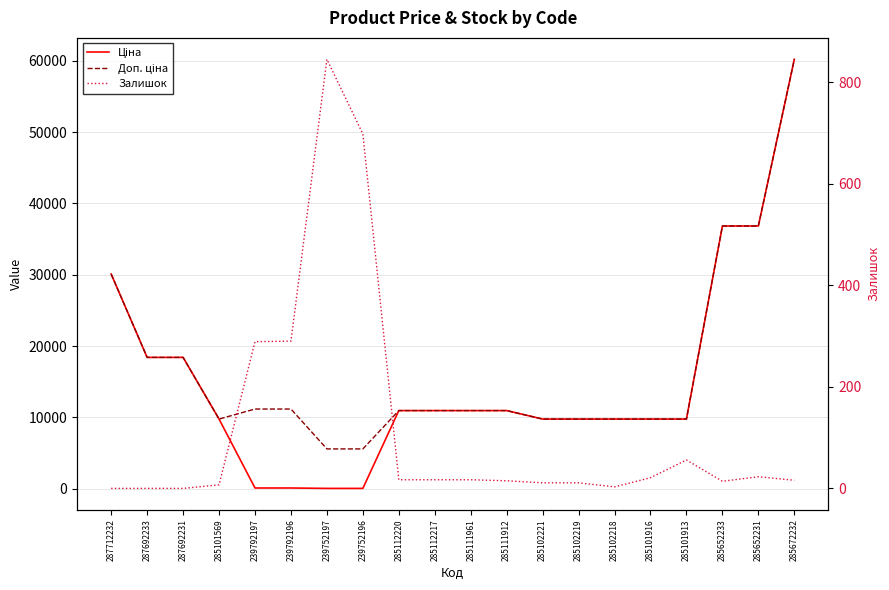

Which series changed the most between 285101916 and 285652231?

Ціна